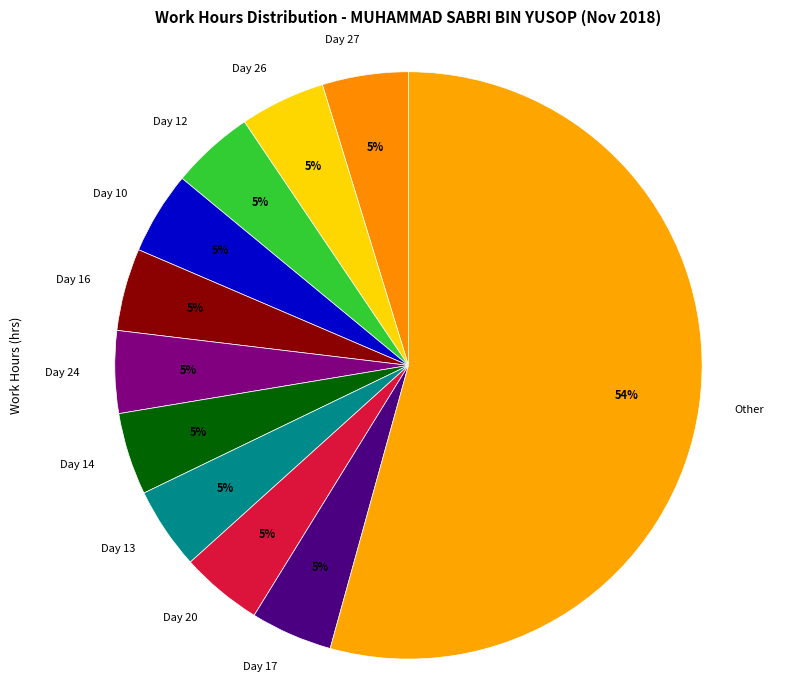

What is the largest slice in the pie chart?

Other